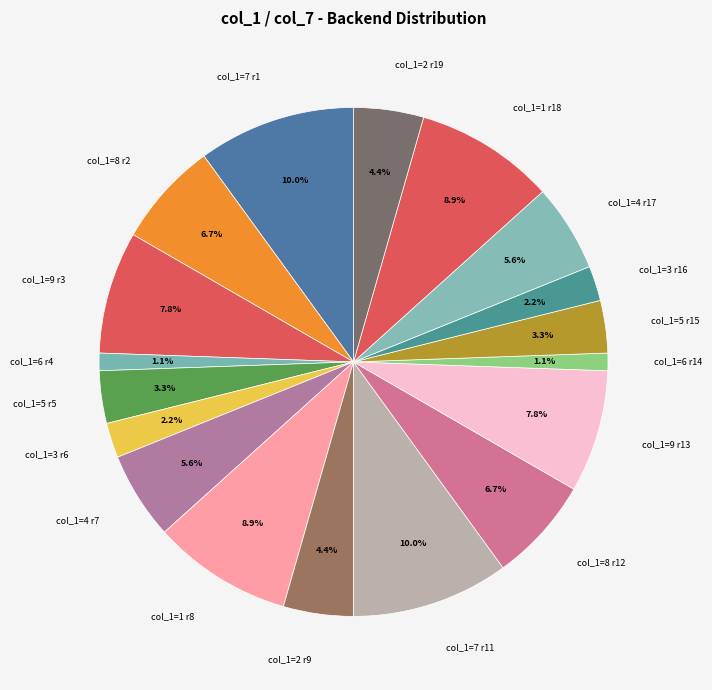

Is there a majority slice in this chart?

No